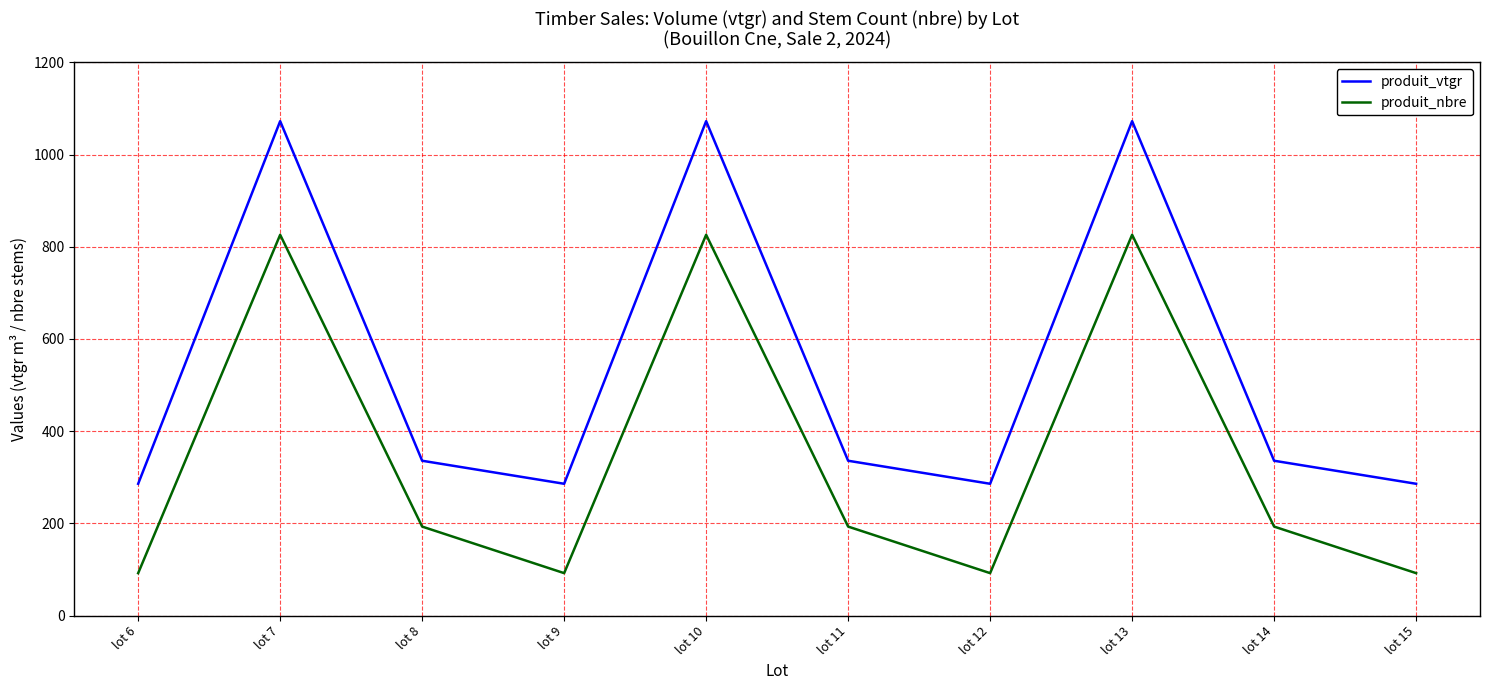

List the series in order of their peak value, highest first.

produit_vtgr, produit_nbre